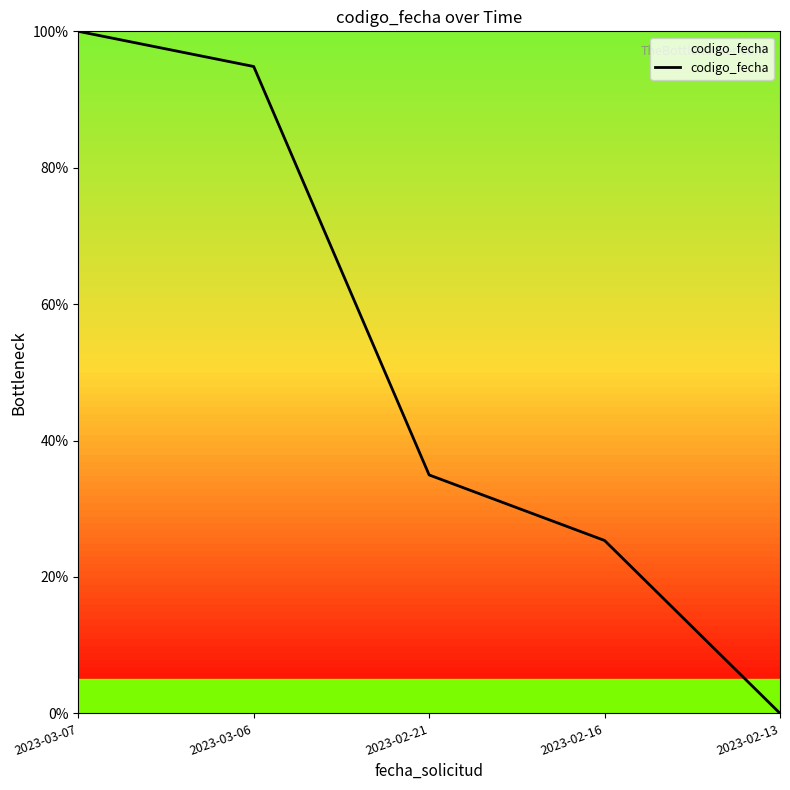

What is the sum of the values at 2023-02-13 and 2023-02-21?

35.0